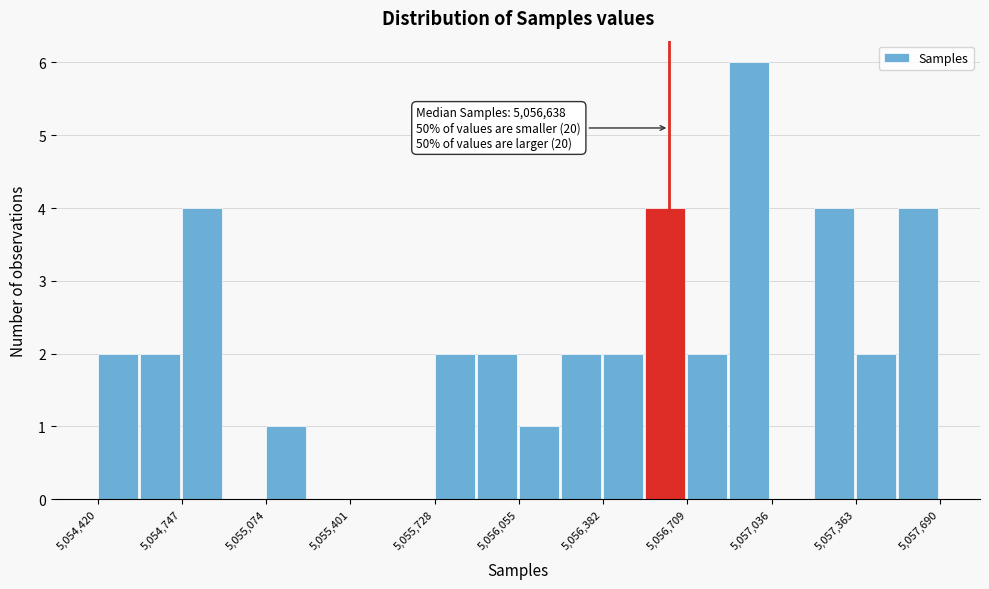

Around what value on the x-axis is the tallest bar? Give the approximate position of its centre, as read against the axis.

5056950